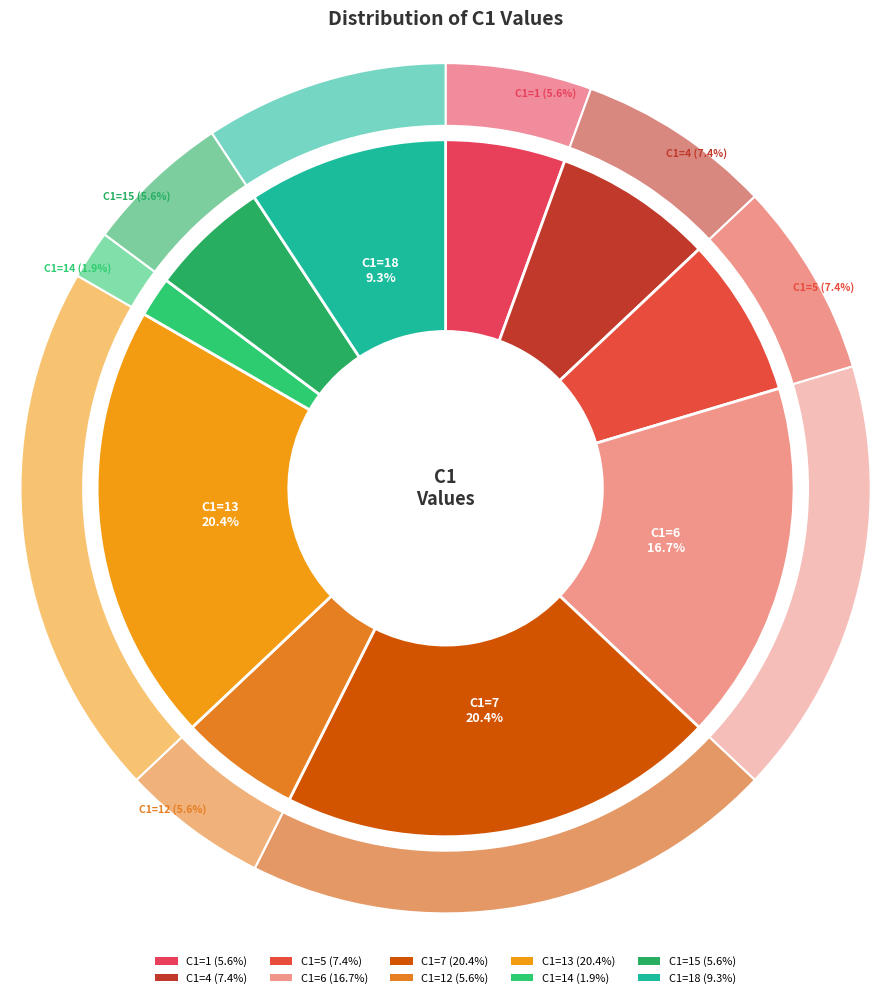

To the nearest percent, what percentage of the pie is 14?

2%